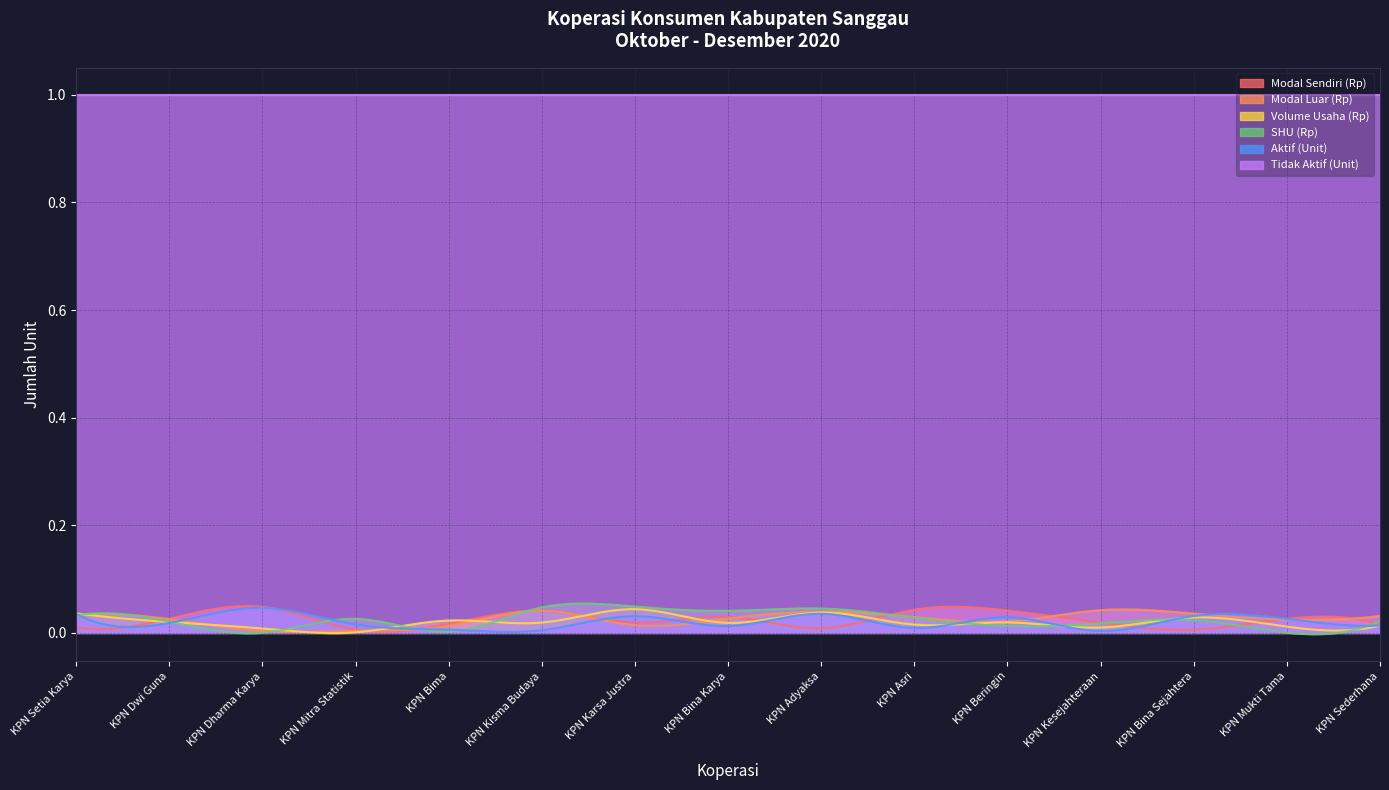

Between KPN Mukti Tama and KPN Sederhana, which is larger?

KPN Mukti Tama